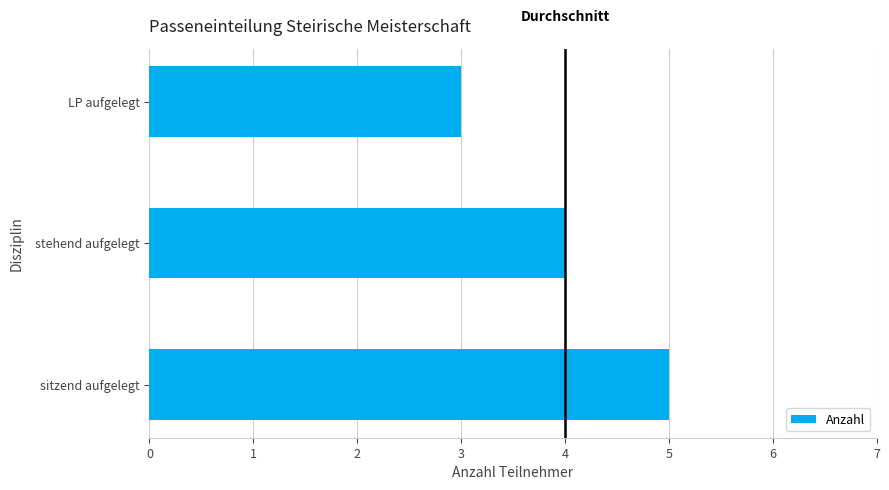

What is the sum of all values?

12